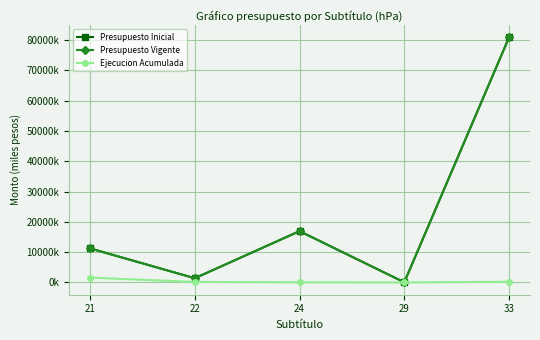

Is this an area chart (filled region under the line)?

No